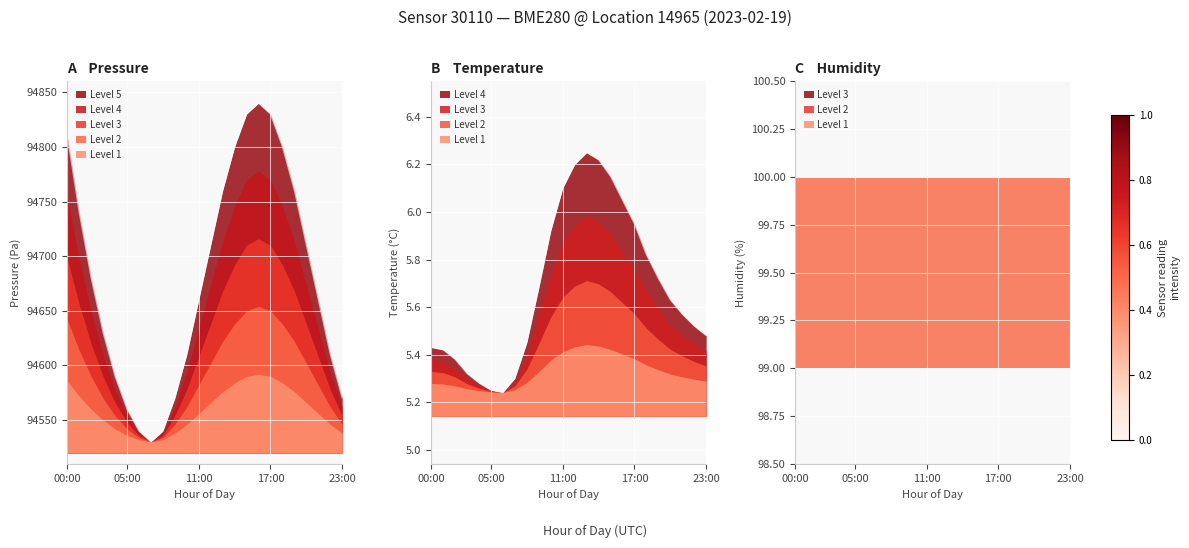

What is the spread (max minus min) of values at 06:00?

94534.8